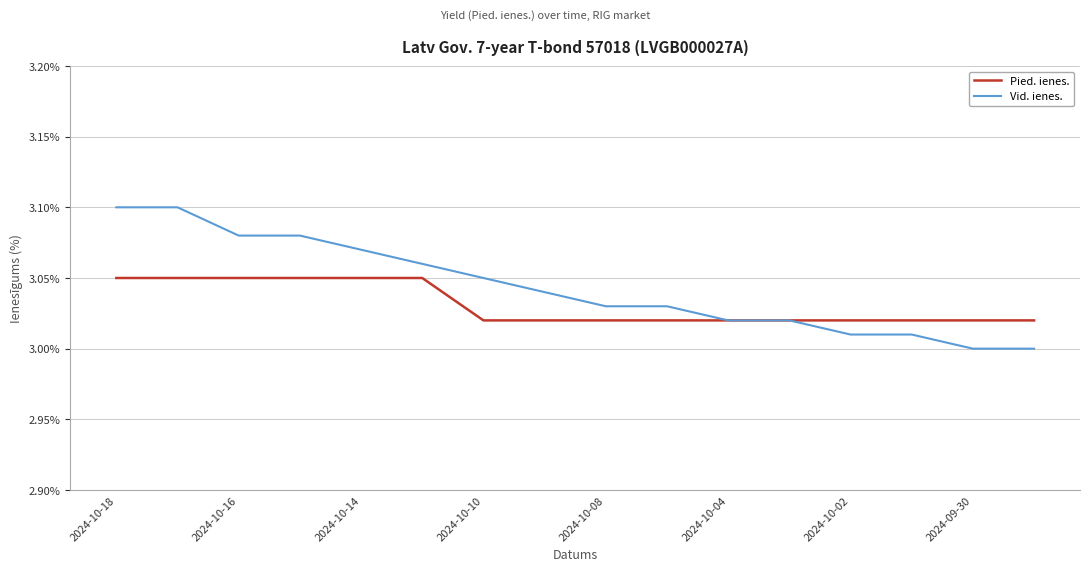

Rank the series by their average value, from lowest to highest.

Pied. ienes., Vid. ienes.